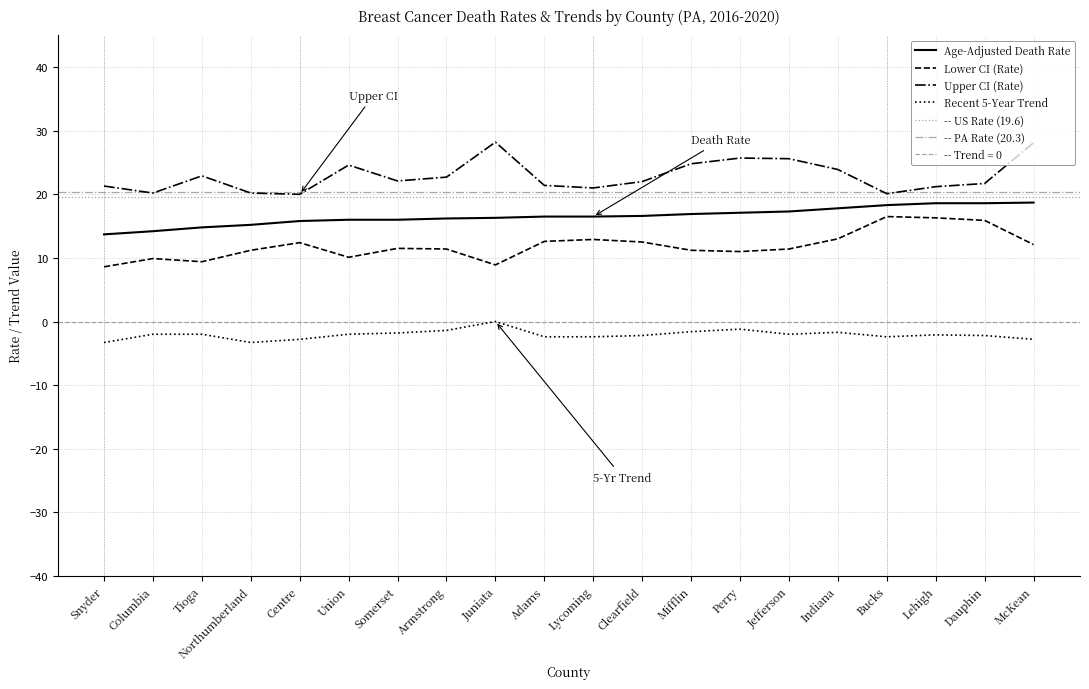

True or false: Age-Adjusted Death Rate has more than 0 points higher than both neighbors.

False